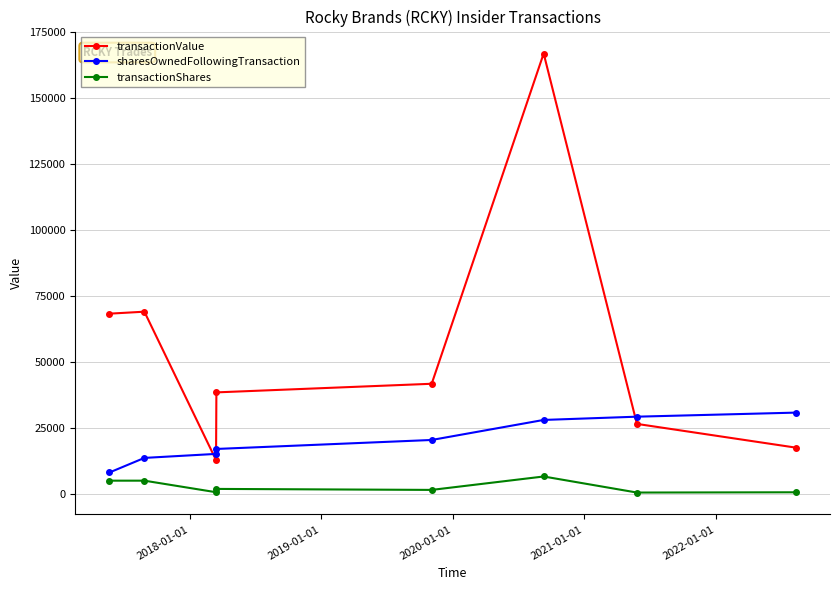

What is the average value of the sharesOwnedFollowingTransaction series?

20286